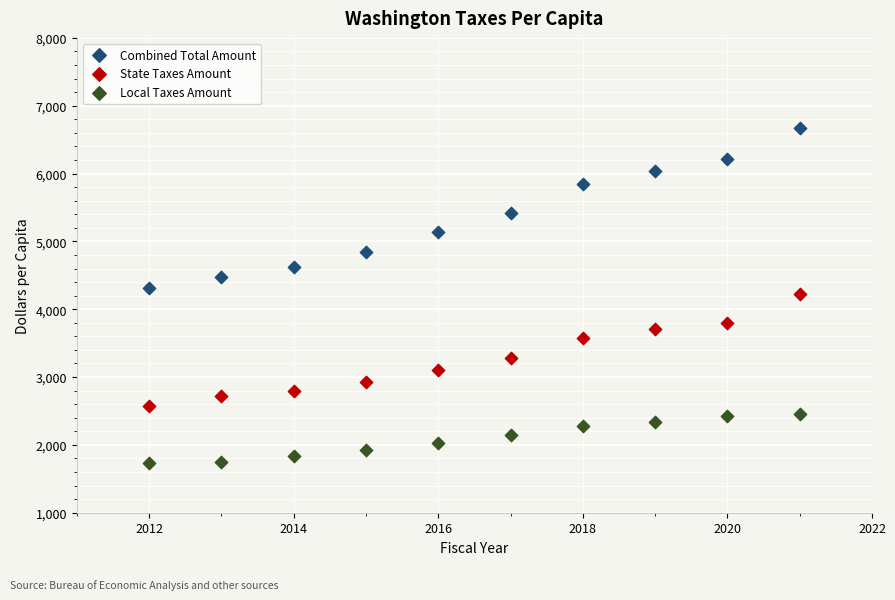

Across all data points, what is the range of Y values (max minus min)?

4946.1